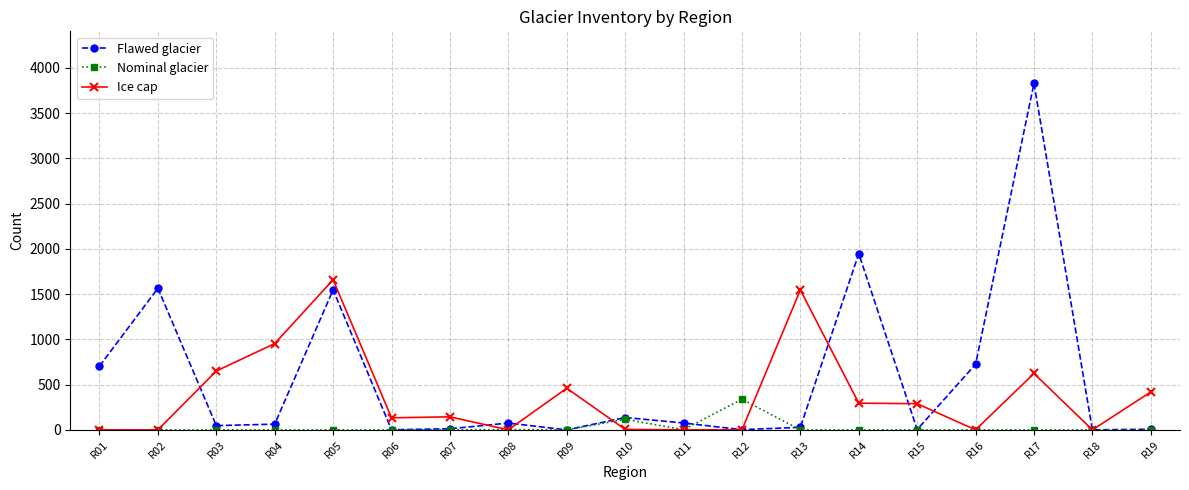

List the series in order of their peak value, lowest first.

Nominal glacier, Ice cap, Flawed glacier